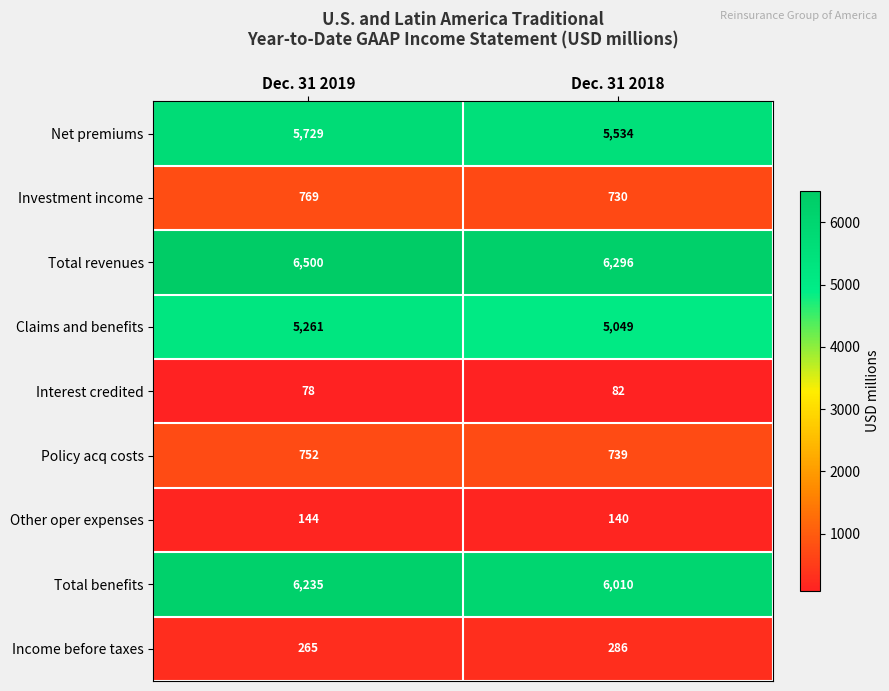

What is the minimum value for Total benefits?

6010